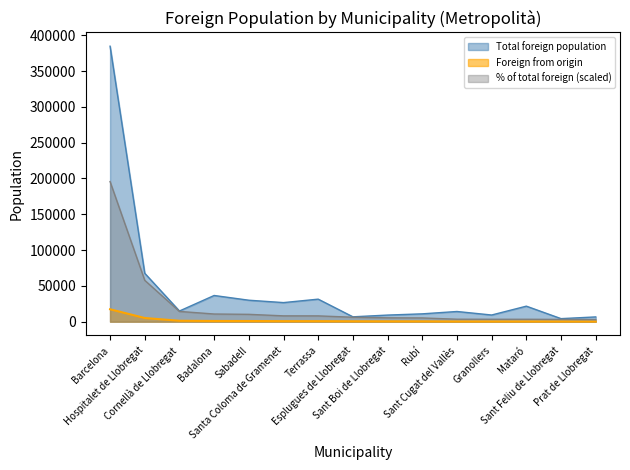

How many data points in % of total foreign are less than 6193?

7